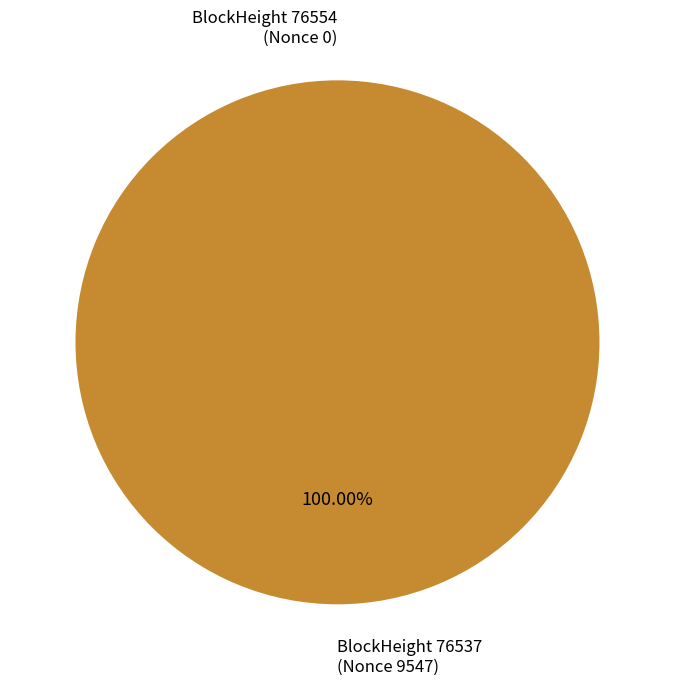

Is there a majority slice in this chart?

Yes